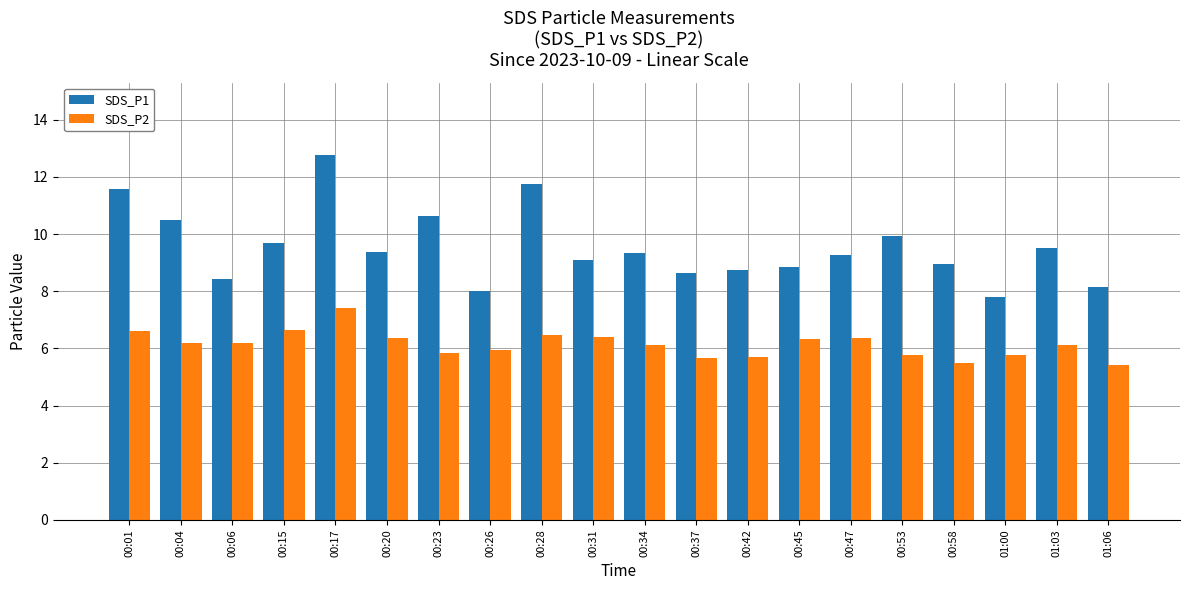

What is the difference between the SDS_P1 values at 00:47 and 00:31?

0.2